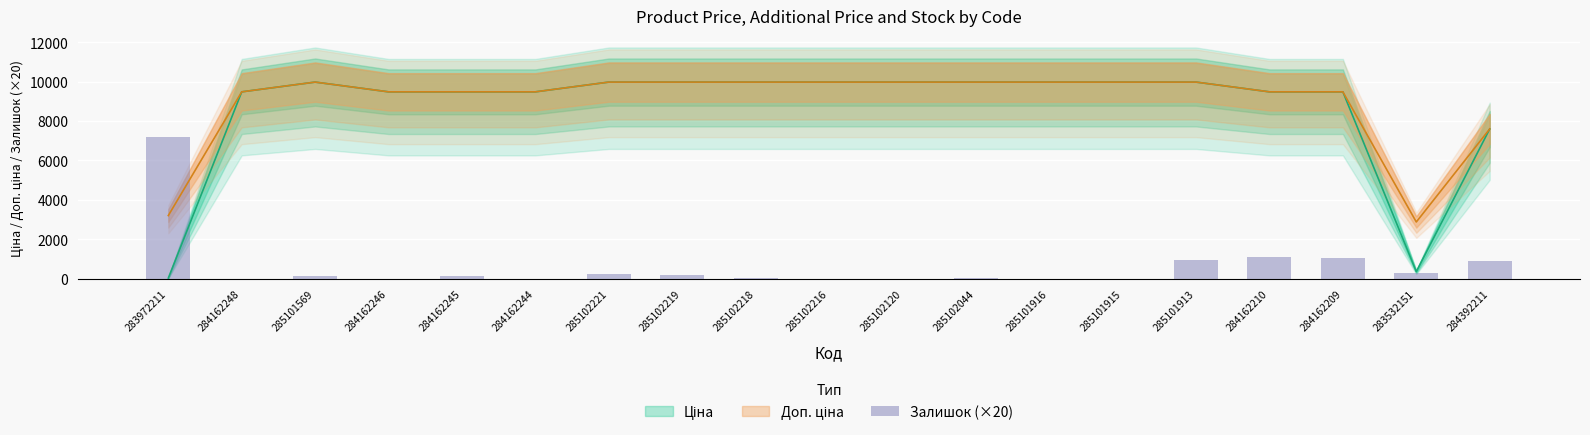

The value at 285101916 is 2933. True or false?

False